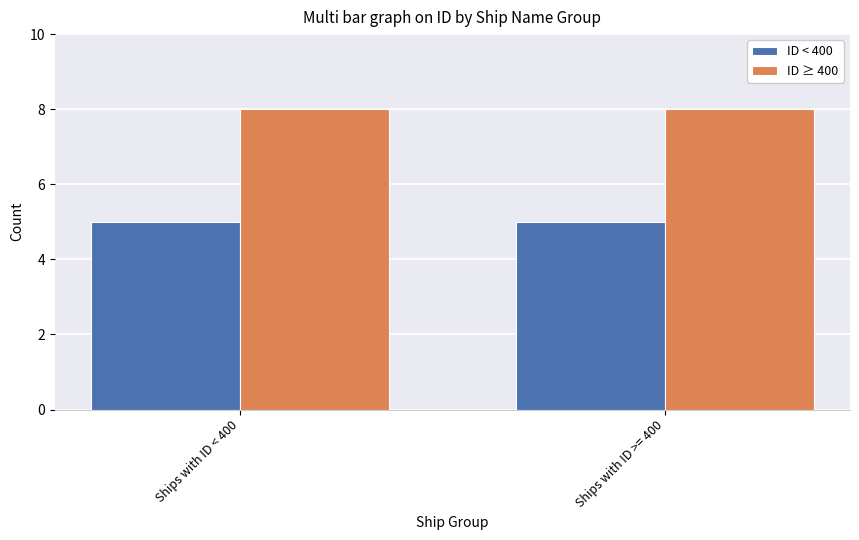

What is the minimum value for ID ≥ 400?

8